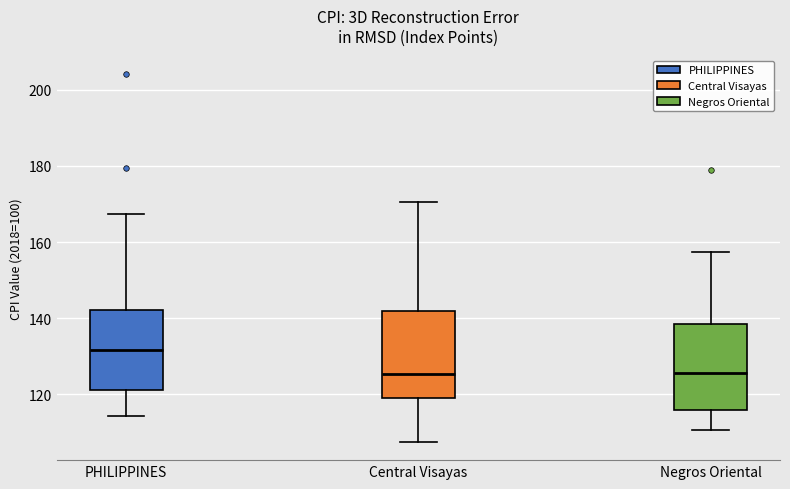

Where does the upper whisker of the box for Central Visayas end on the y-axis? The values are not printed on the chart, so give them approximately, as read against the axis.

170